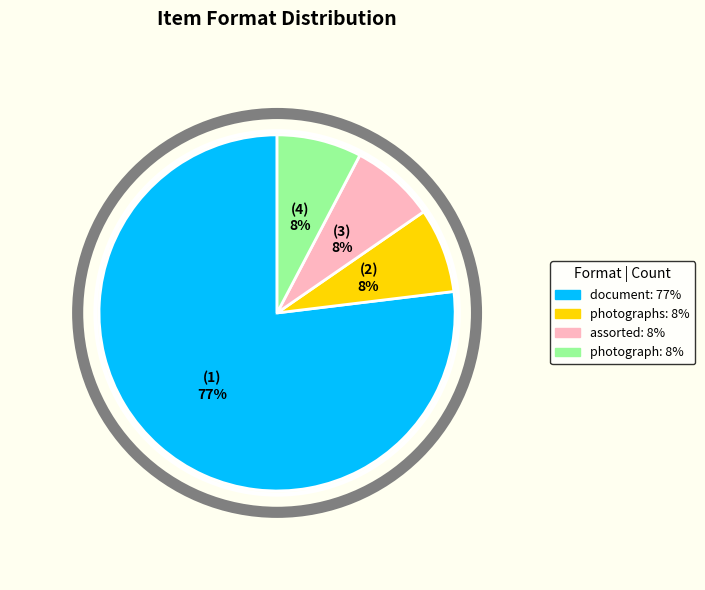

To the nearest percent, what is the average slice percentage?

25%